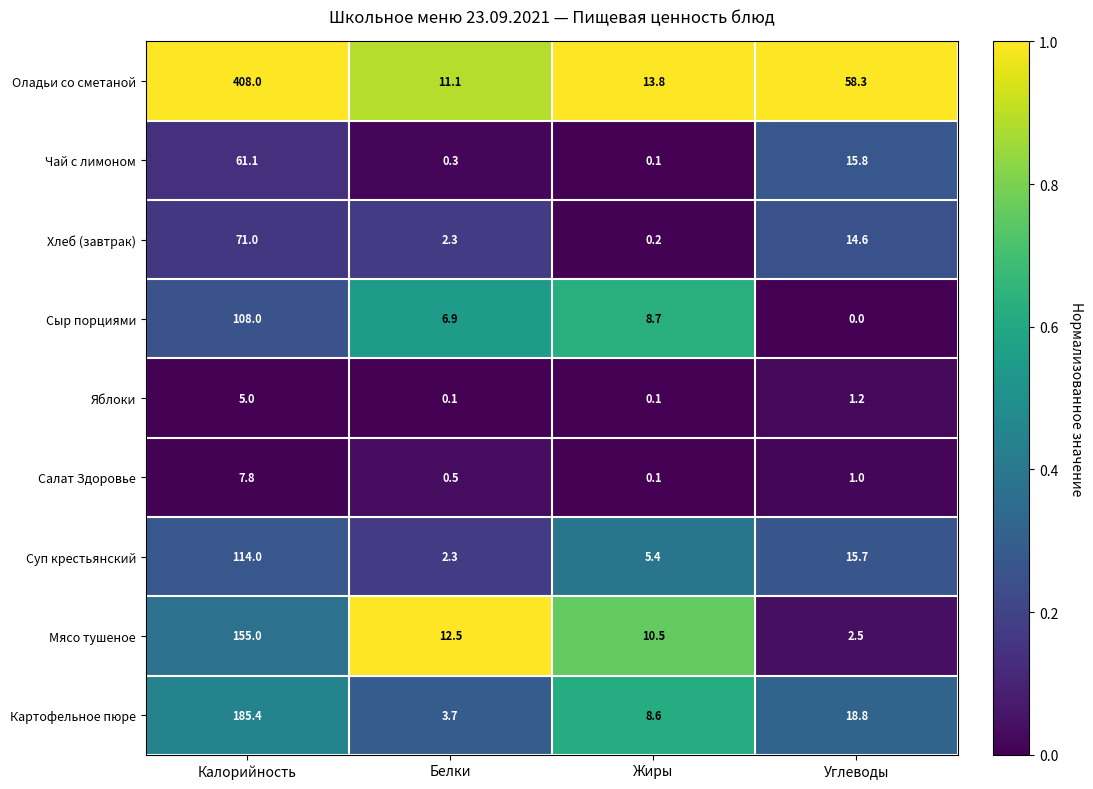

Where does the Оладьи со сметаной series first go above 58?

Калорийность